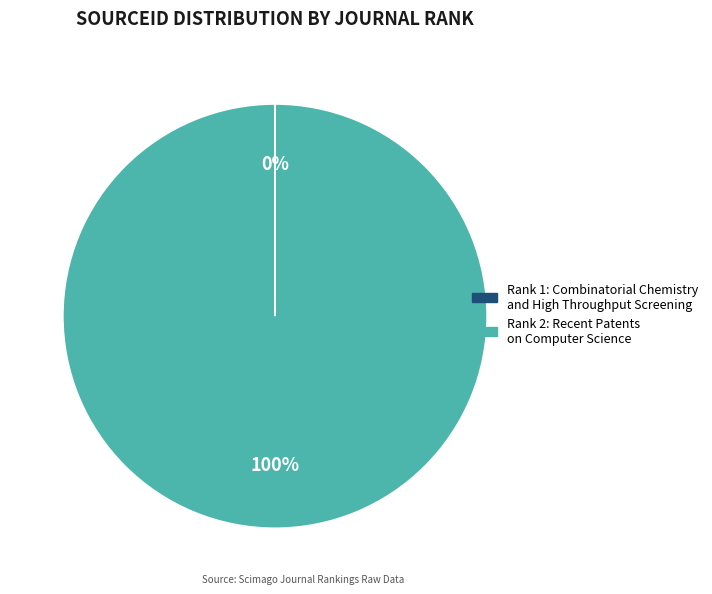

Which category accounts for the majority?

Rank 2: Recent Patents on Computer Science